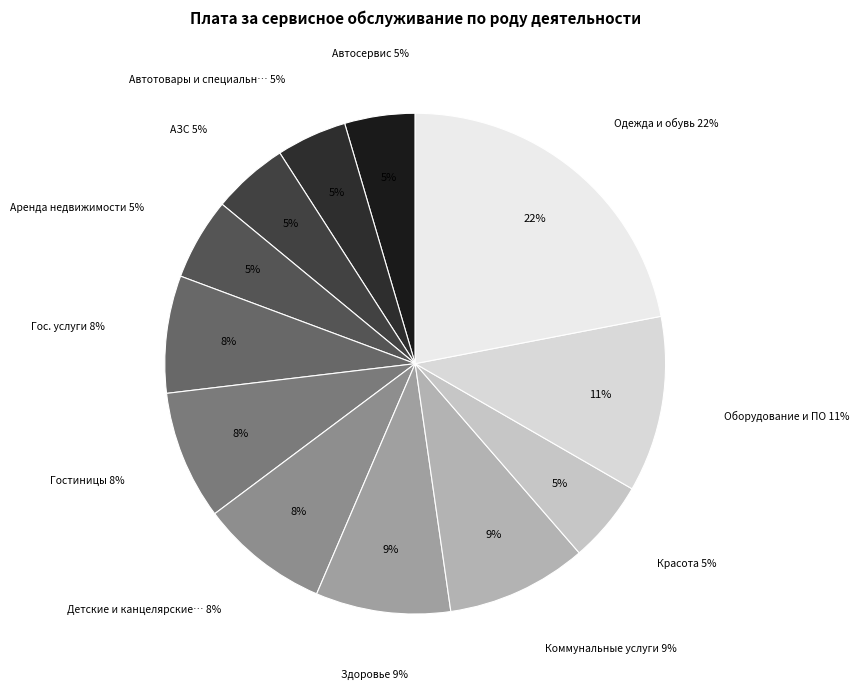

What is the largest slice in the pie chart?

Одежда и обувь